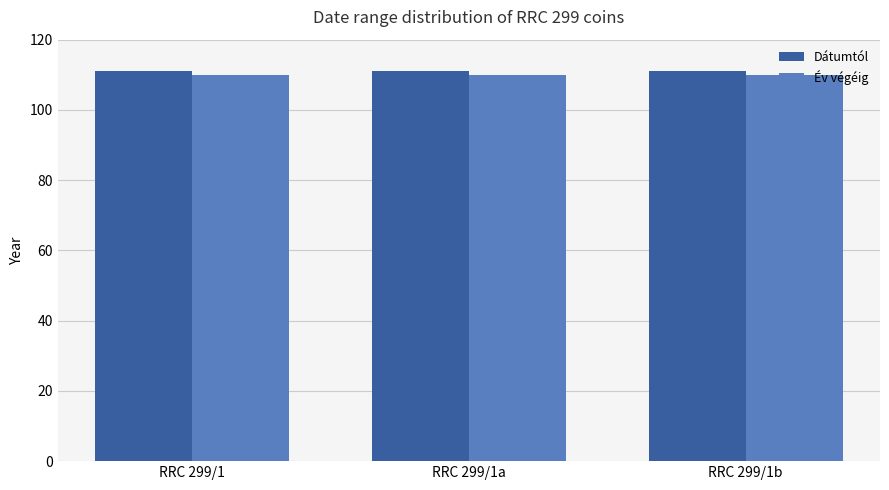

What is the total value across all series at RRC 299/1a?

221